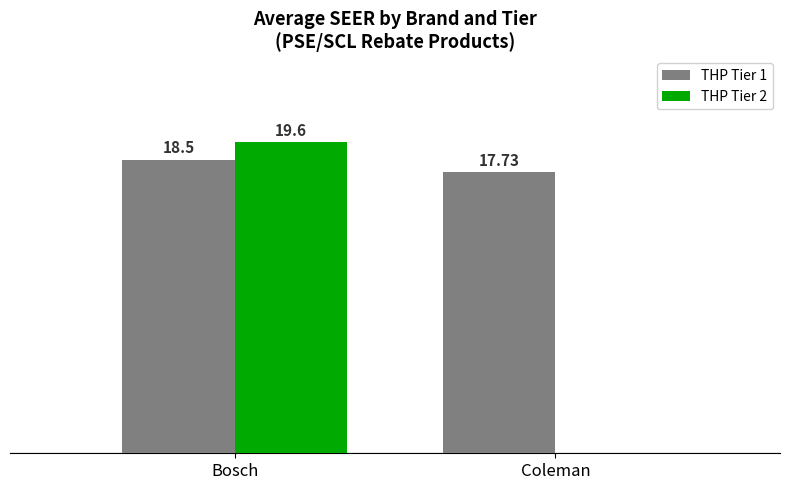

Is the value of THP Tier 2 at Bosch greater than the value of THP Tier 1 at Bosch?

Yes